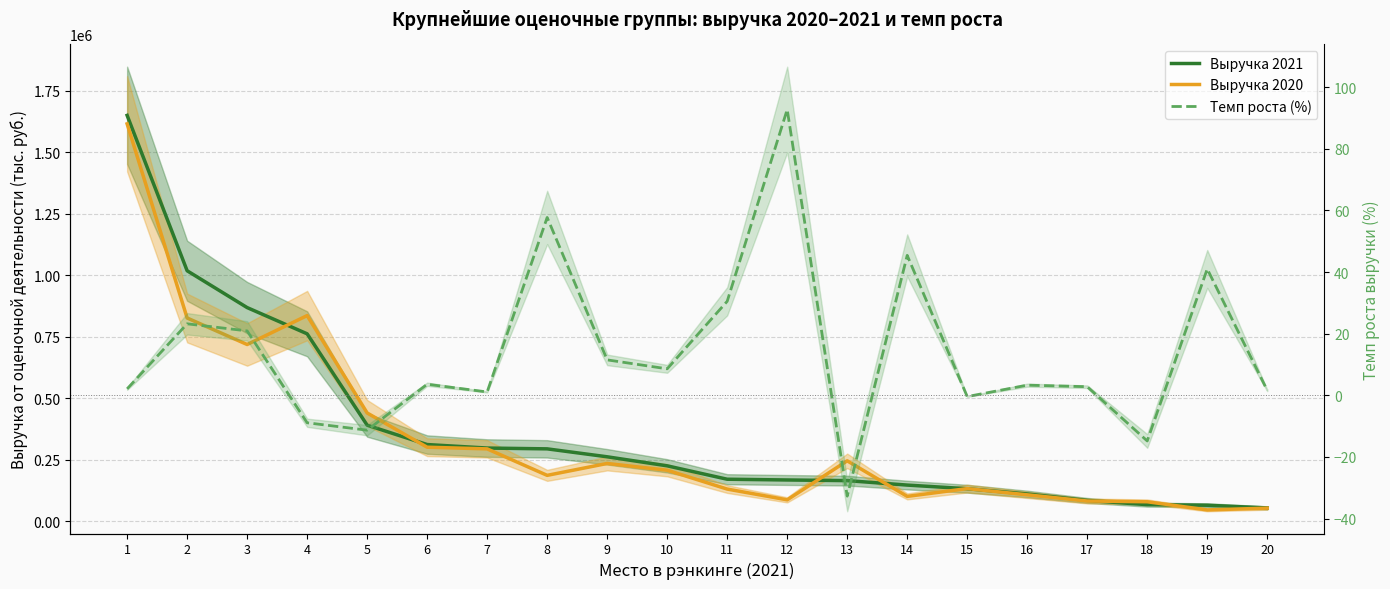

How many data points in Выручка 2020 are above 207714?

9